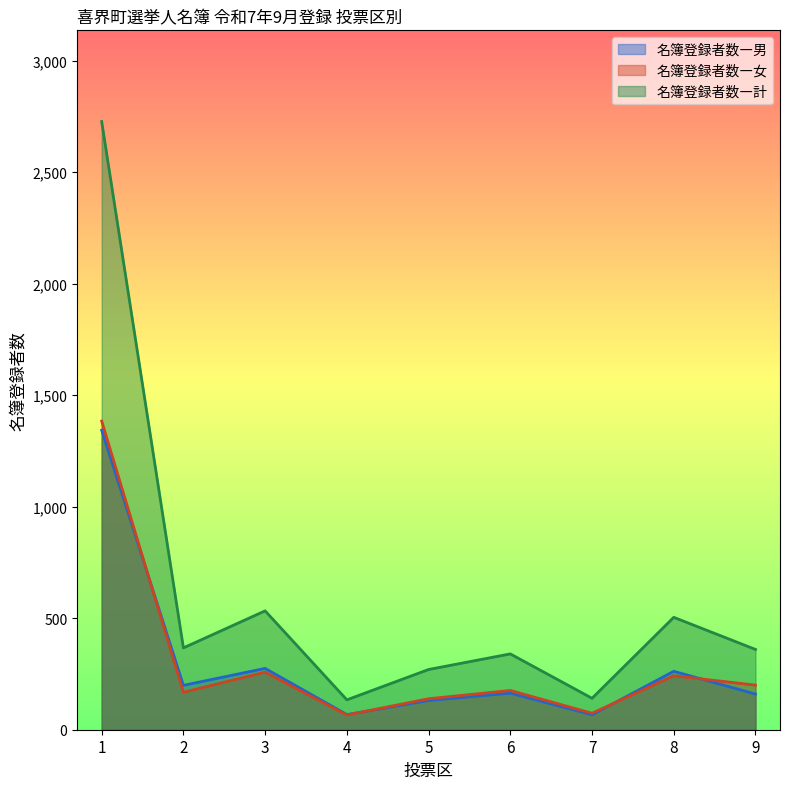

Which series has the largest range (max minus min)?

名簿登録者数―計